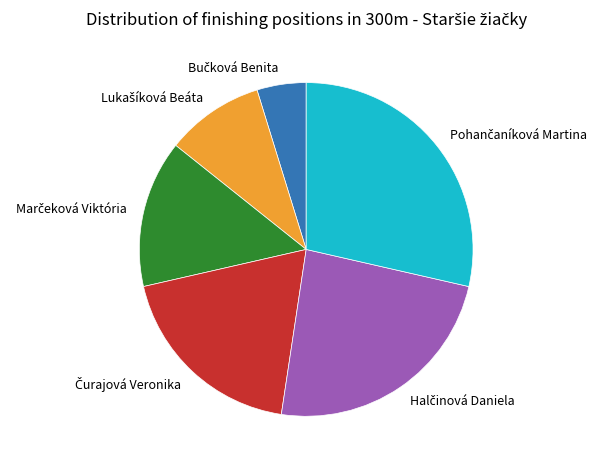

Is there any slice that represents more than half of the pie?

No